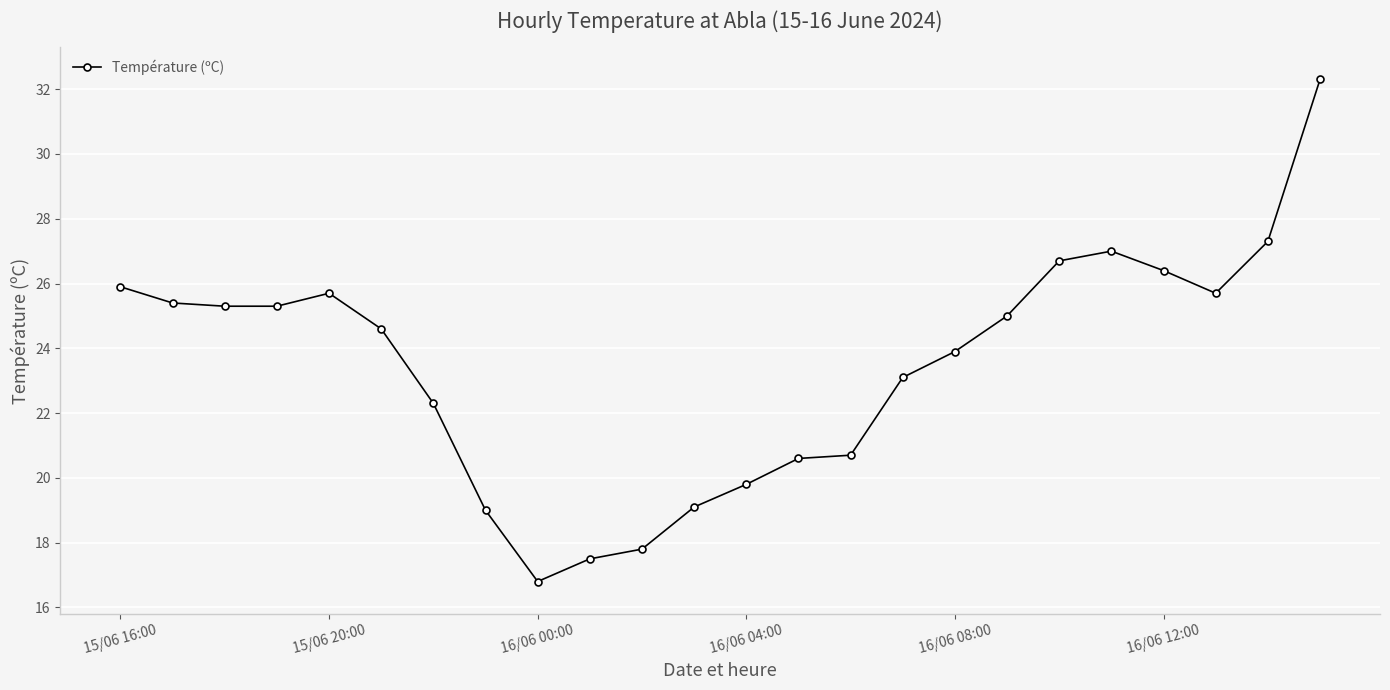

What is the difference between the second highest and second lowest values?

9.8